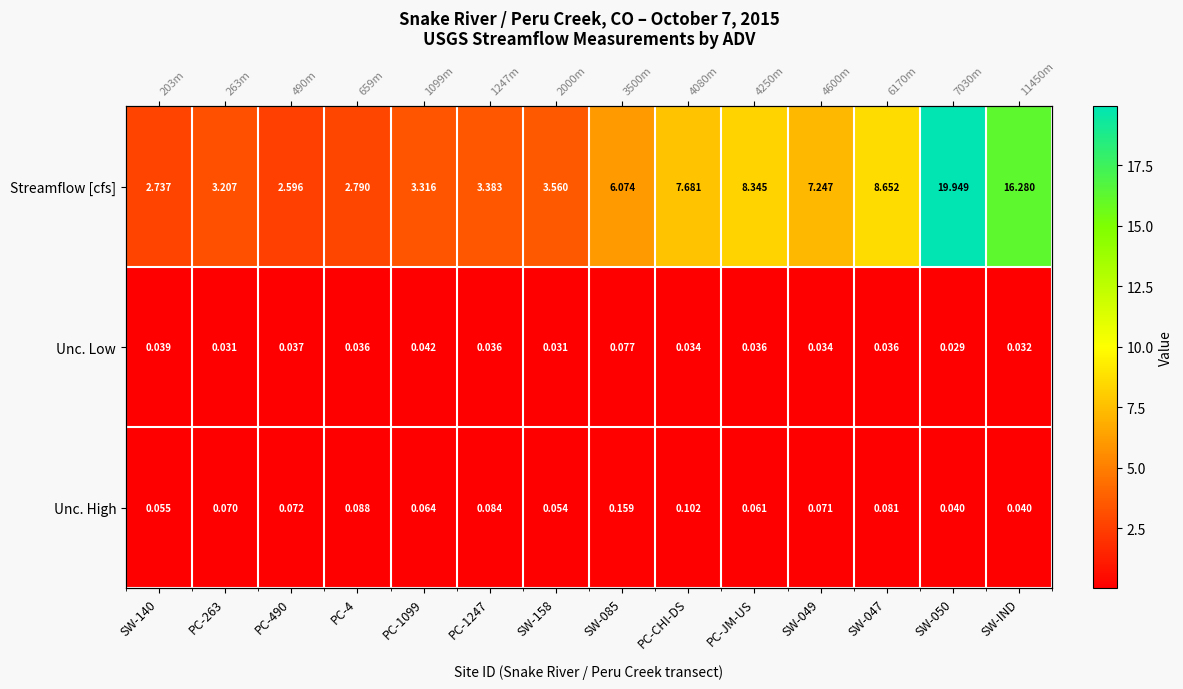

Rank the series by their maximum value, from lowest to highest.

Unc. Low, Unc. High, Streamflow [cfs]